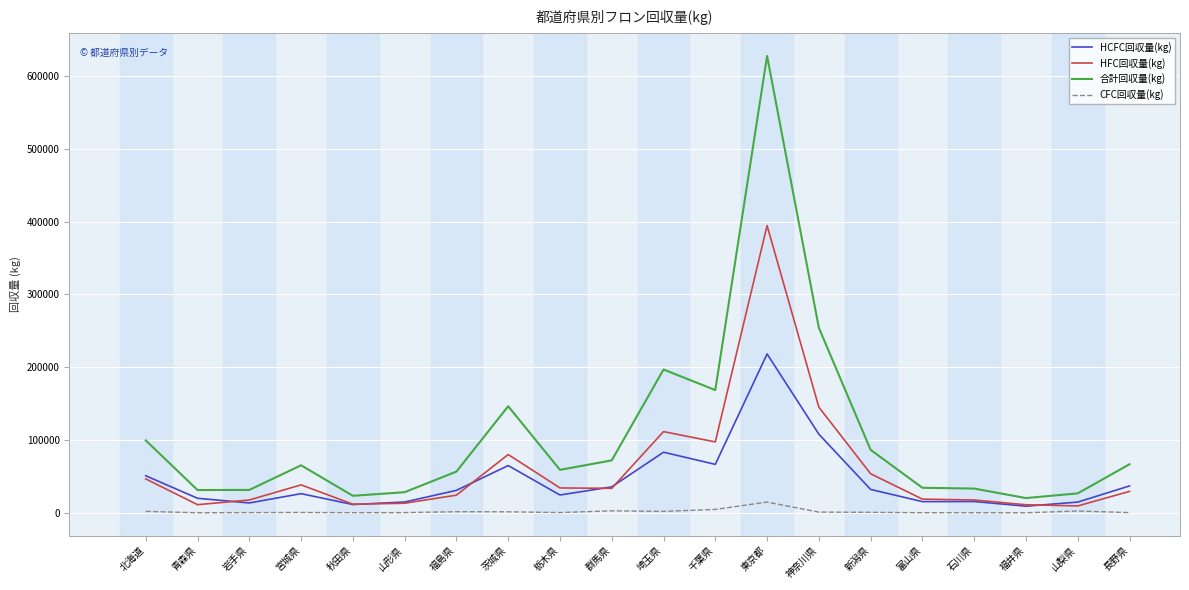

How many values in the 合計回収量(kg) series exceed 65298?

10